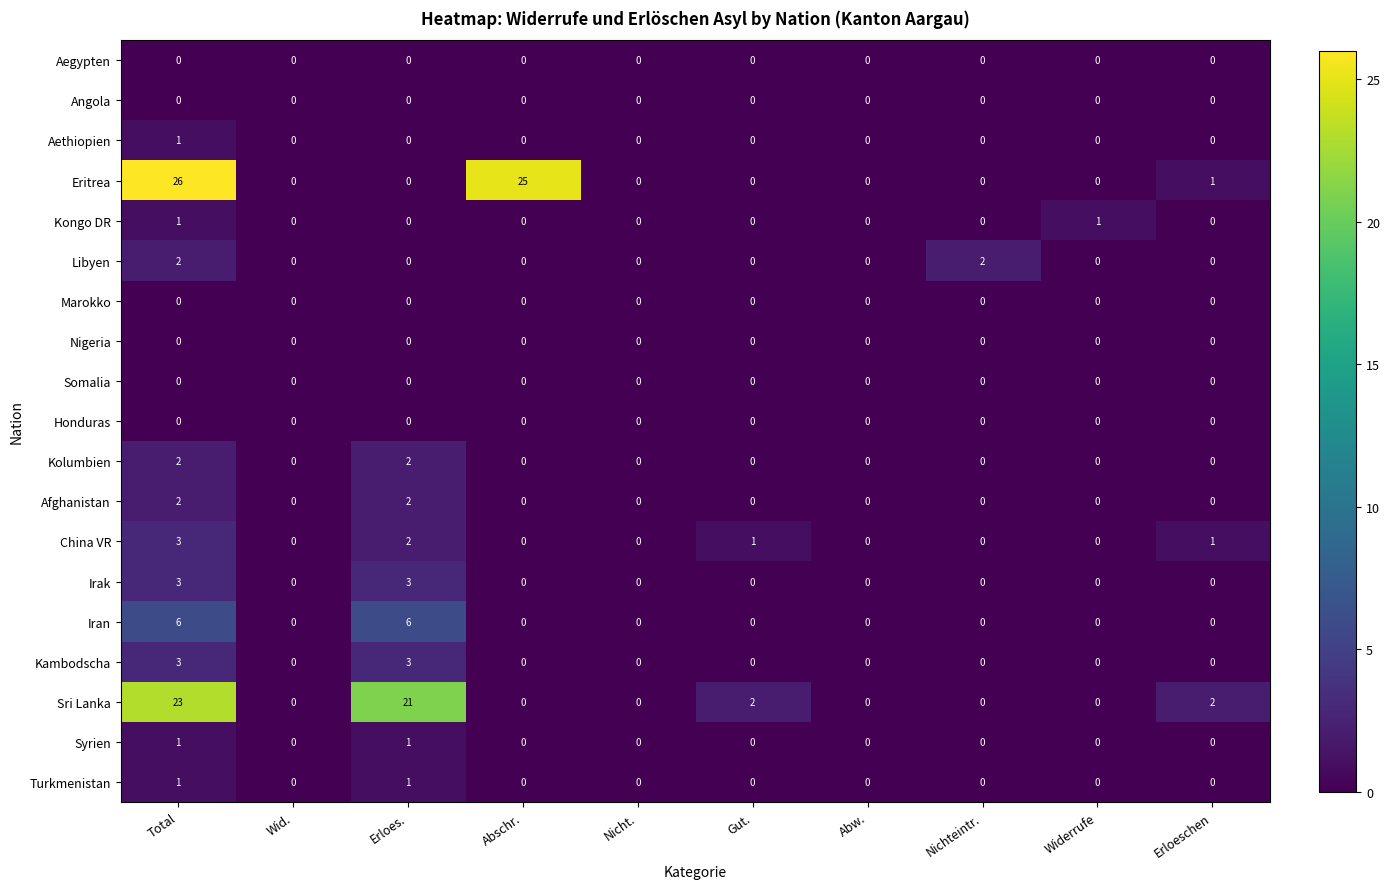

What is the difference between the highest and lowest values at Total?

26